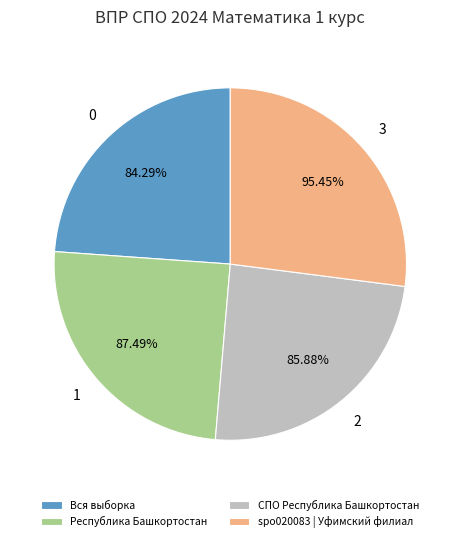

True or false: Республика Башкортостан accounts for 25% of the total.

True